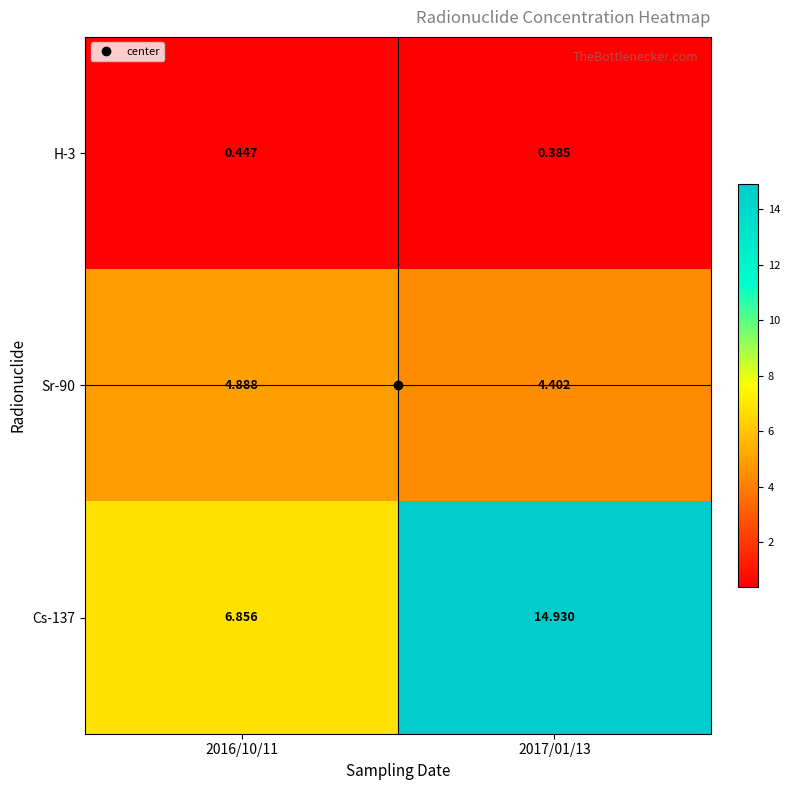

Is the value of H-3 at 2017/01/13 greater than the value of Cs-137 at 2017/01/13?

No